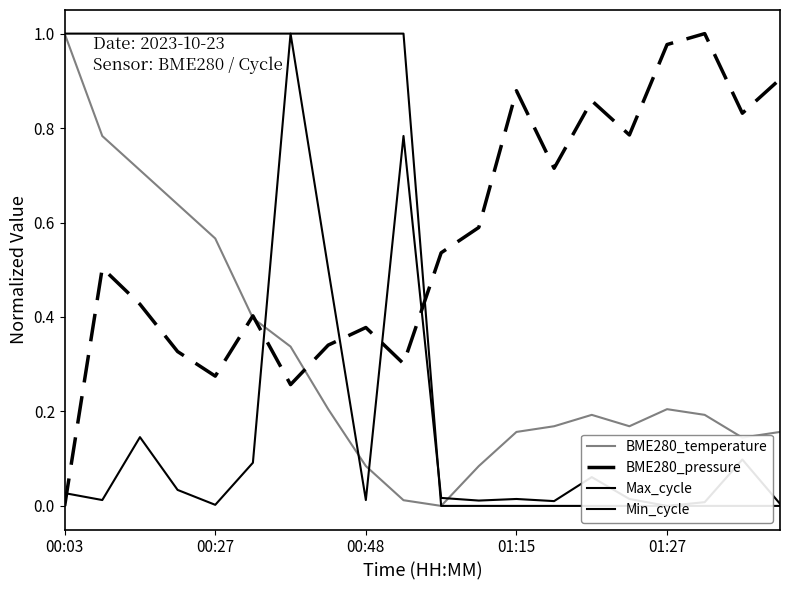

Does the chart have visible grid lines?

No